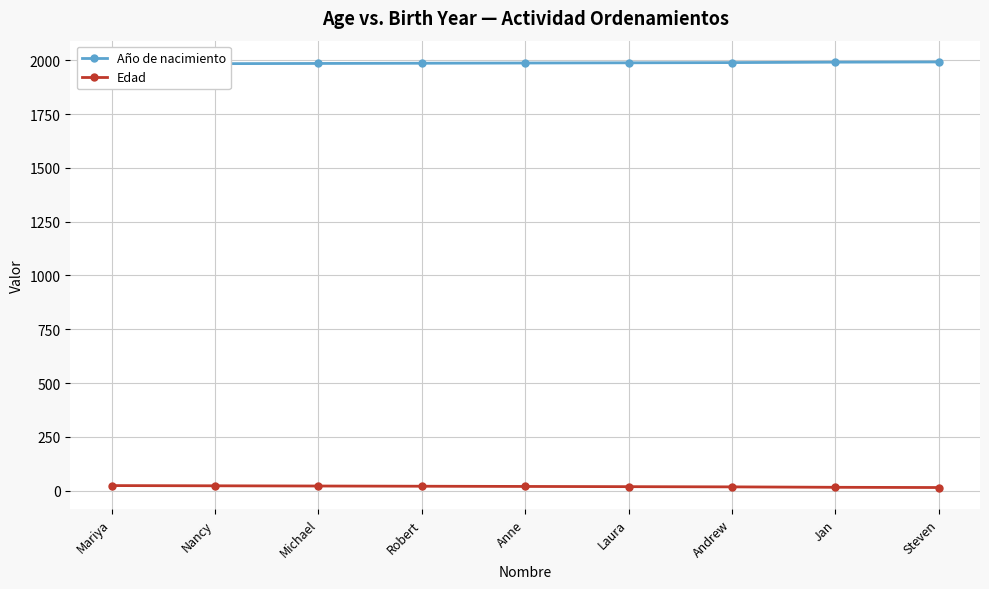

What is the maximum value shown in the chart?

1992